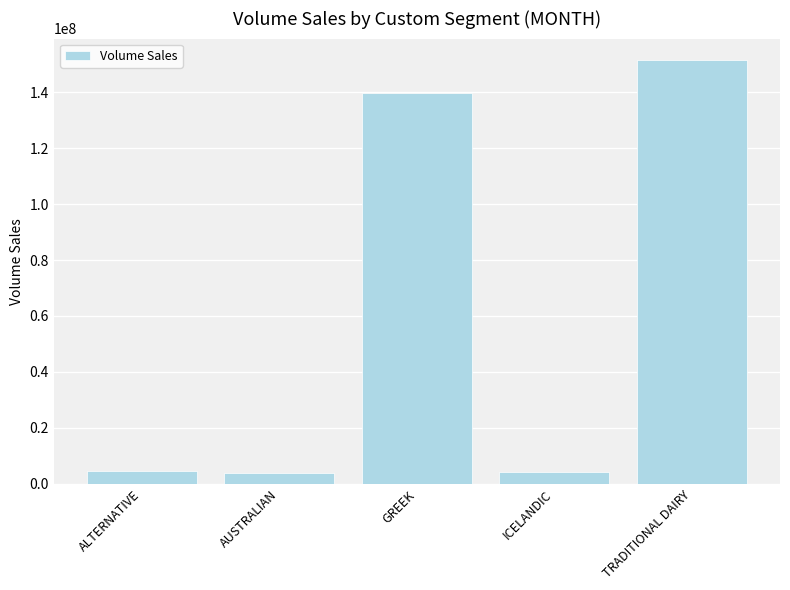

What is the value of the 3rd bar from the left?

139769169.7